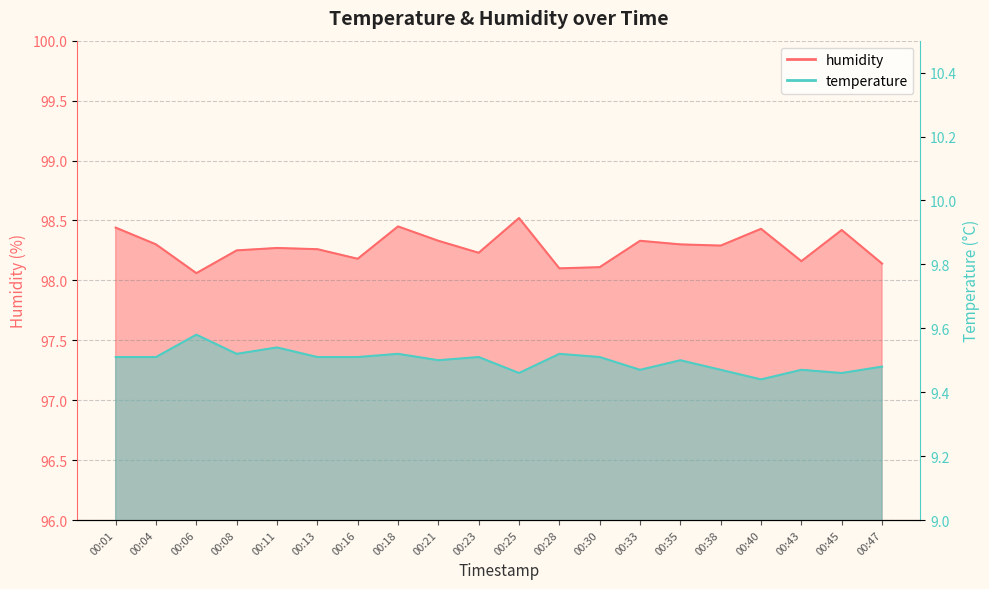

Count the number of data series in this chart.

2